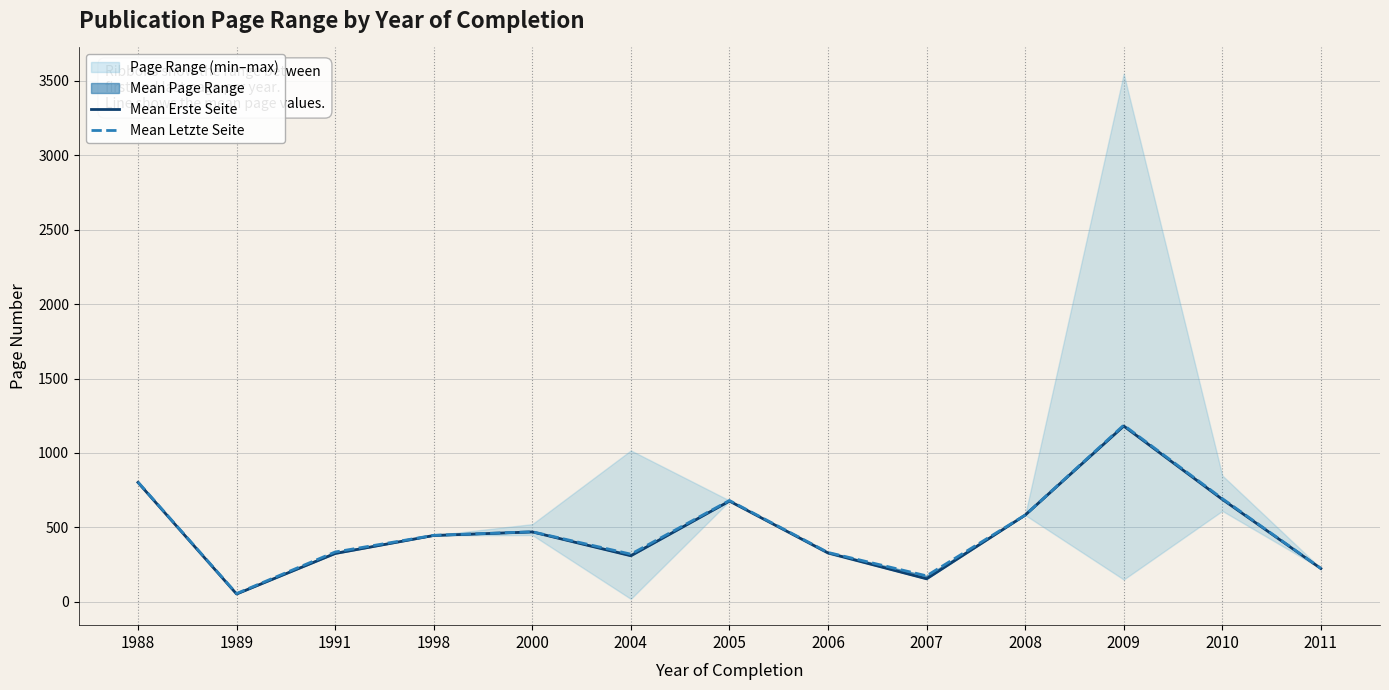

True or false: Mean Erste Seite and Mean Letzte Seite cross at least once.

False